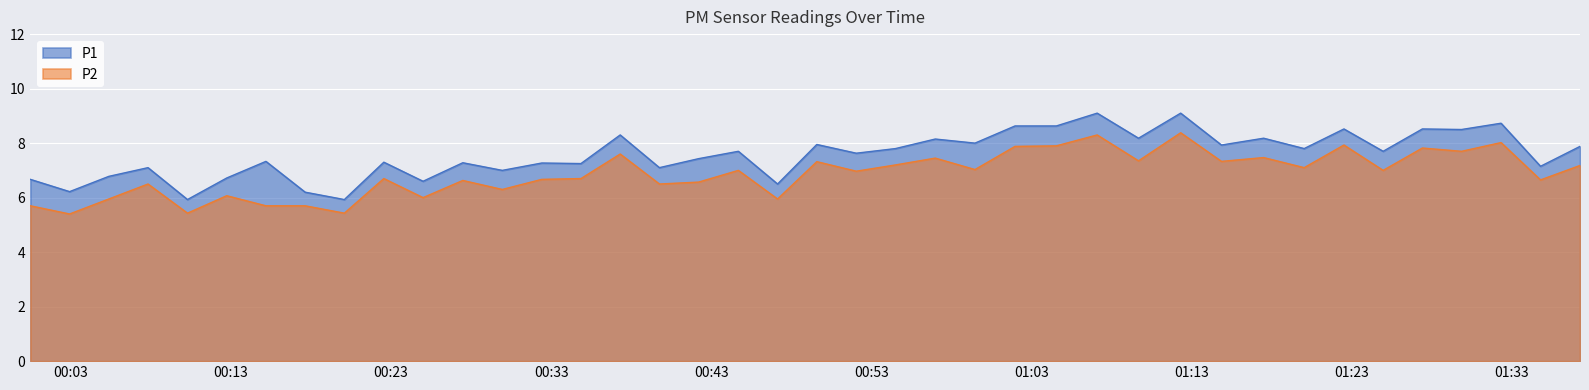

What are all the series names shown in the legend?

P1, P2